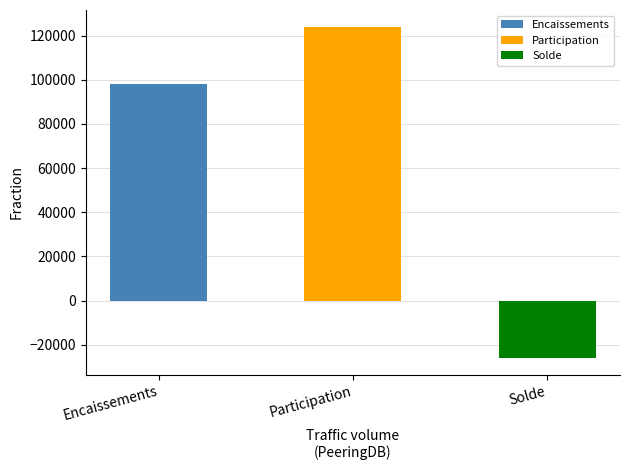

Reading left to right, transcribe all the data shown in this chart.

Encaissements=97901.0	Participation=124093.8	Solde=-26192.8